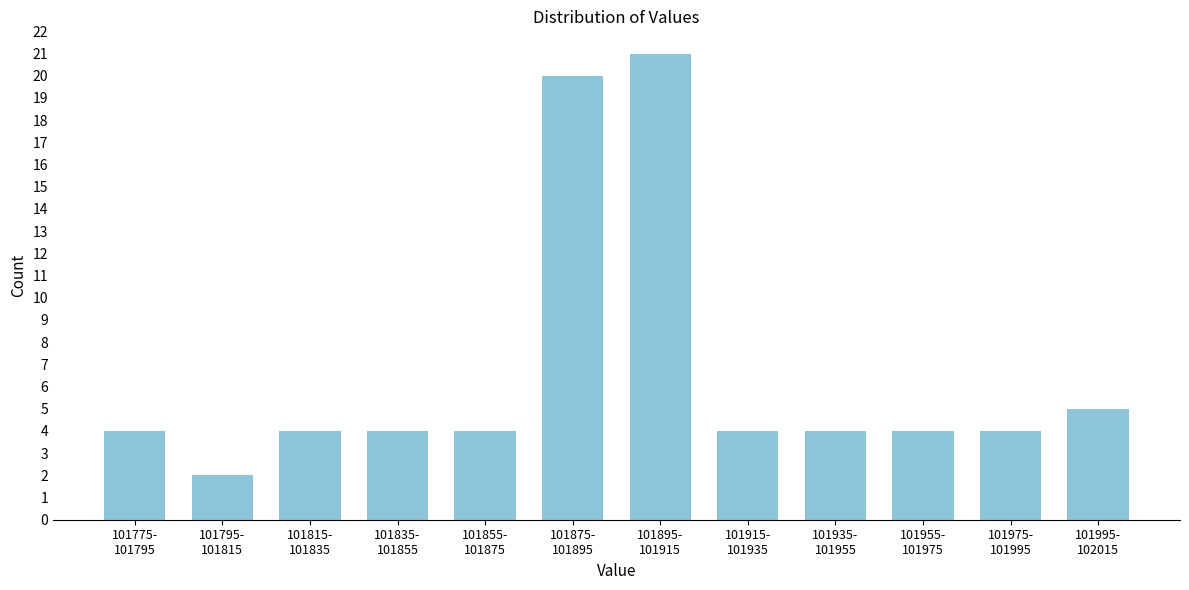

Reading left to right, list all the values displayed in this chart.

4	2	4	4	4	20	21	4	4	4	4	5